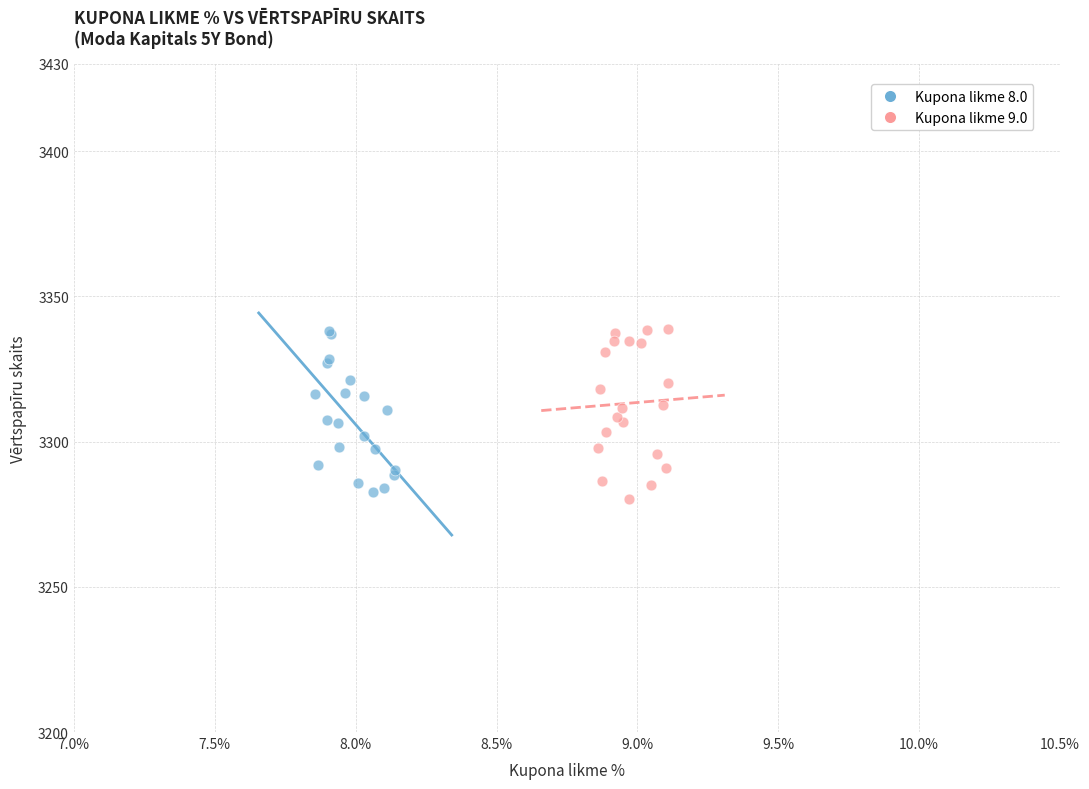

What are all the series names shown in the legend?

Kupona likme 8.0, Kupona likme 9.0